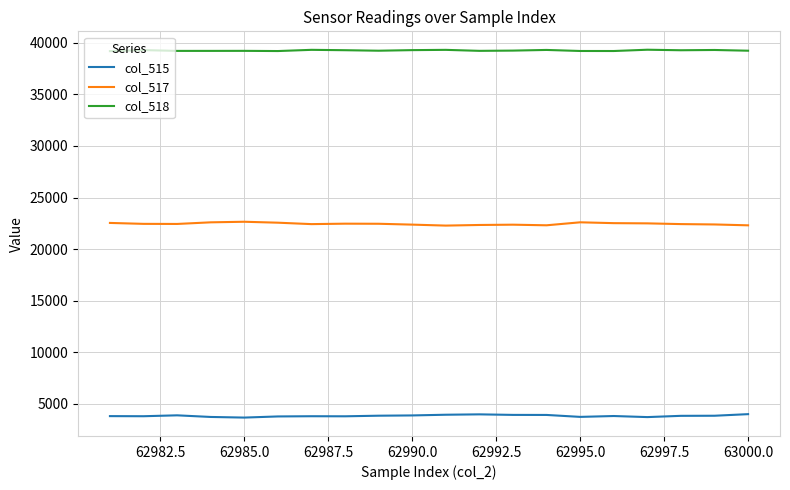

Rank the series by their maximum value, from lowest to highest.

col_515, col_517, col_518